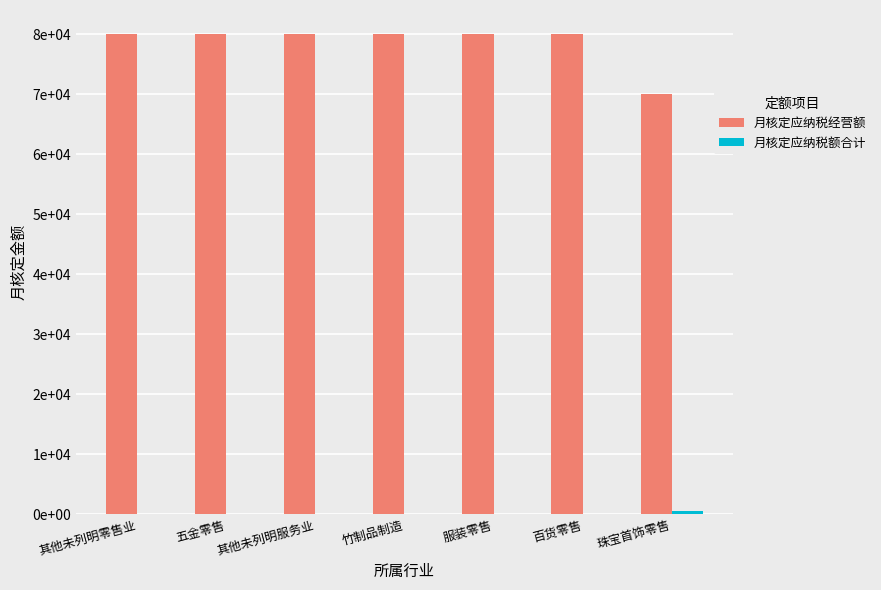

True or false: 月核定应纳税经营额 has a value of 80000.0 at 竹制品制造.

True